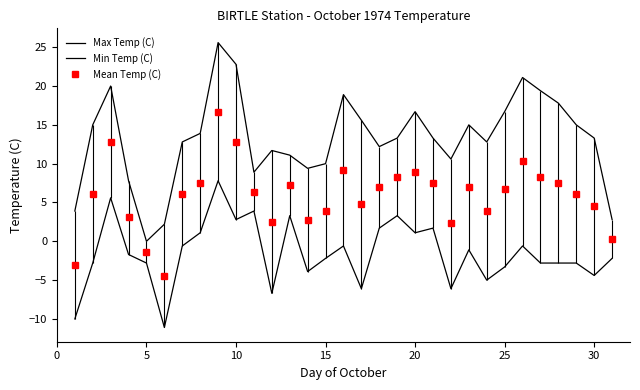

True or false: Mean Temp (C) and Max Temp (C) cross at least once.

False